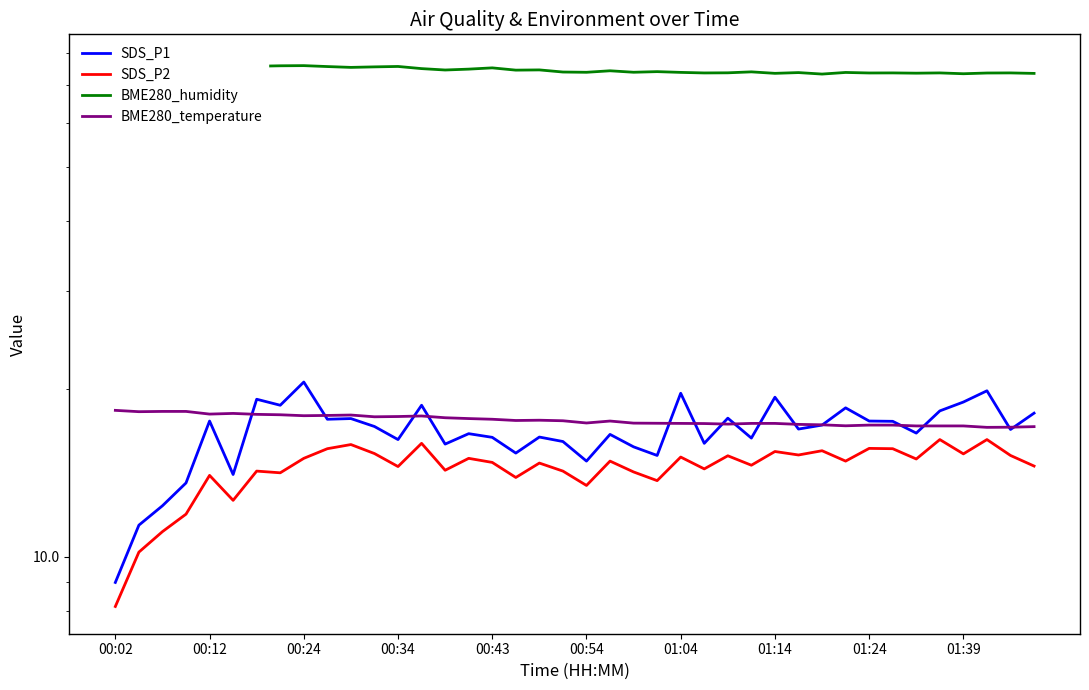

List the series in order of their peak value, lowest first.

SDS_P2, BME280_temperature, SDS_P1, BME280_humidity